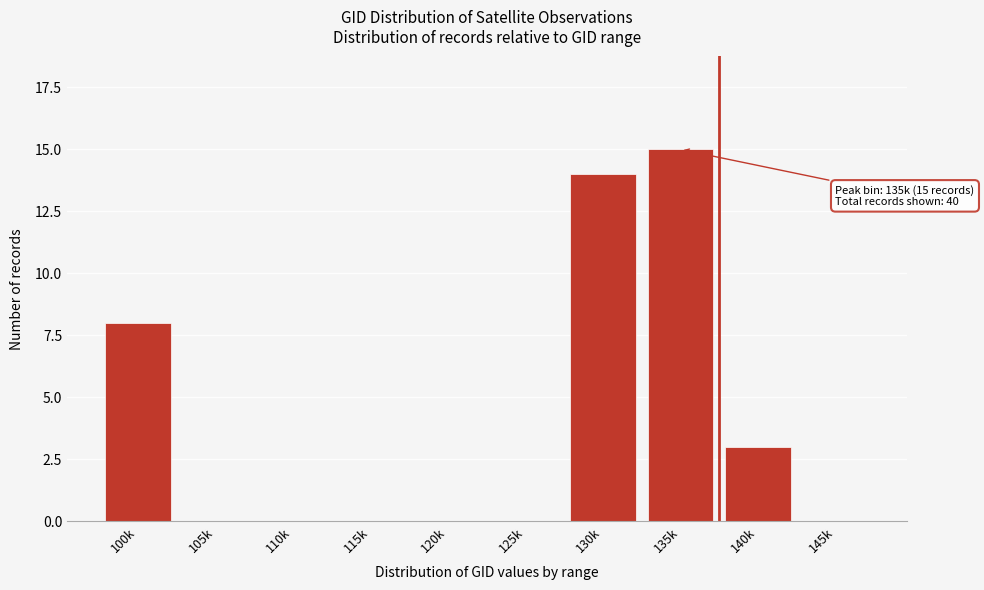

Reading right to left, what are all the values shown in this chart?

145k=0	140k=3	135k=15	130k=14	125k=0	120k=0	115k=0	110k=0	105k=0	100k=8